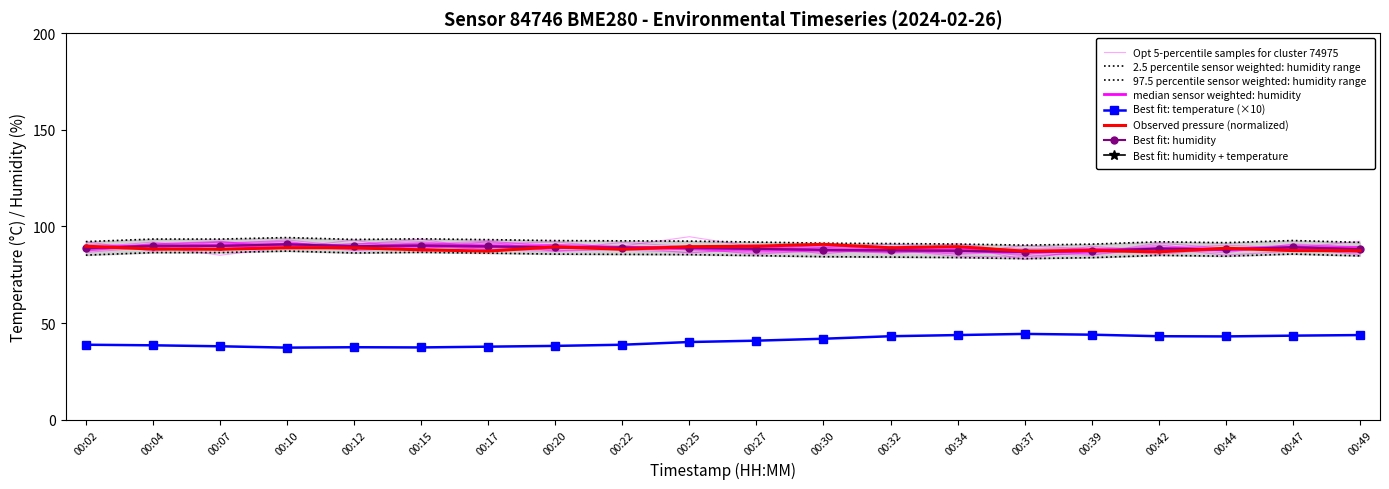

Where does the temperature series first go above 40?

00:25